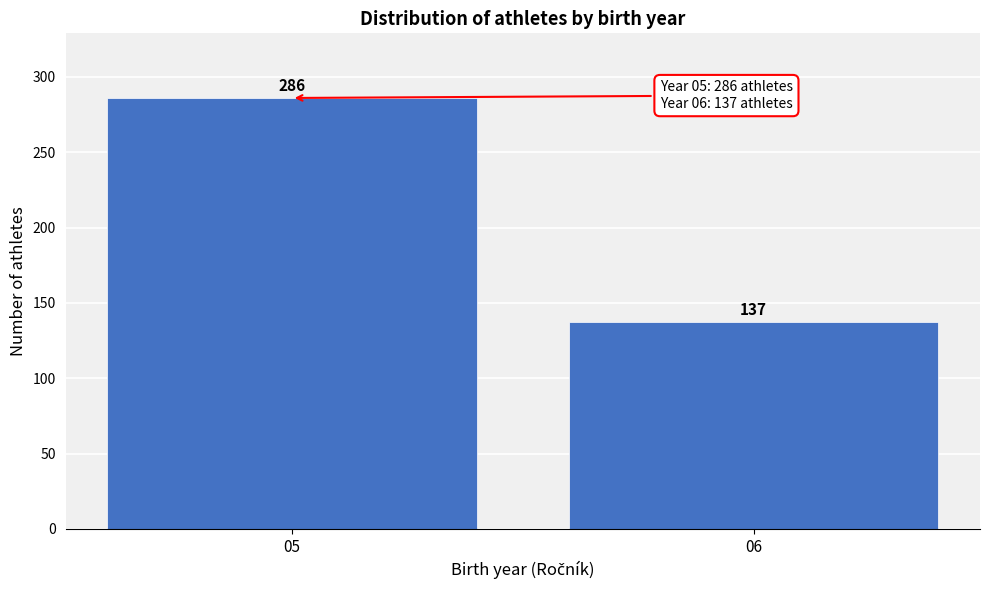

Reading left to right, transcribe all the data shown in this chart.

05=286	06=137